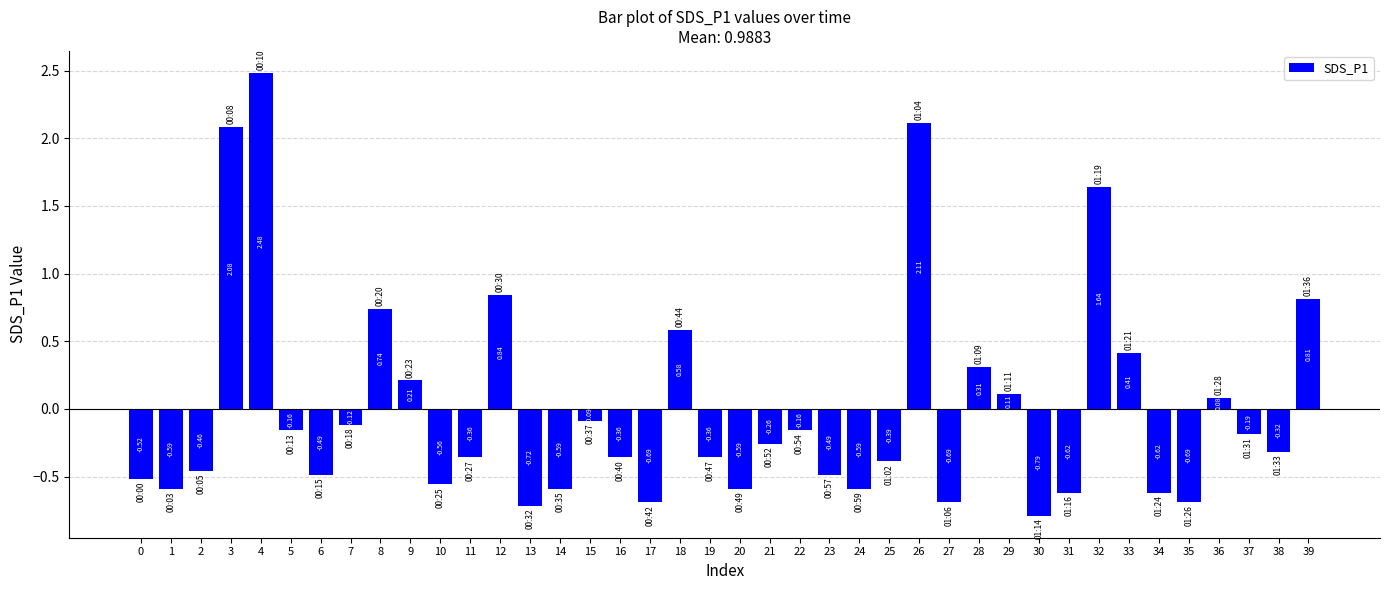

Which has a higher value, 10 or 9?

9